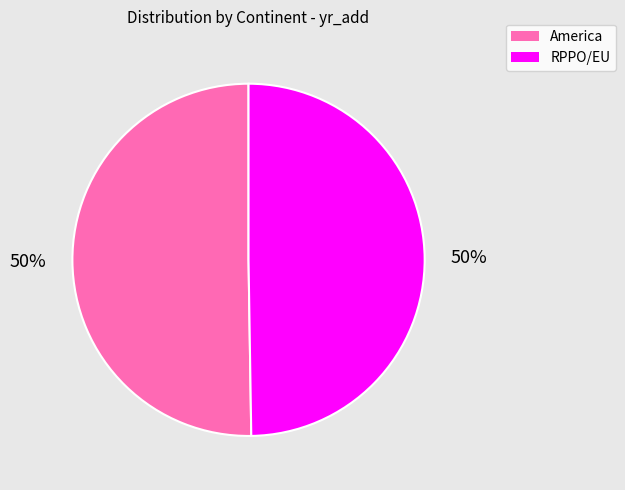

How many slices are in this pie chart?

2